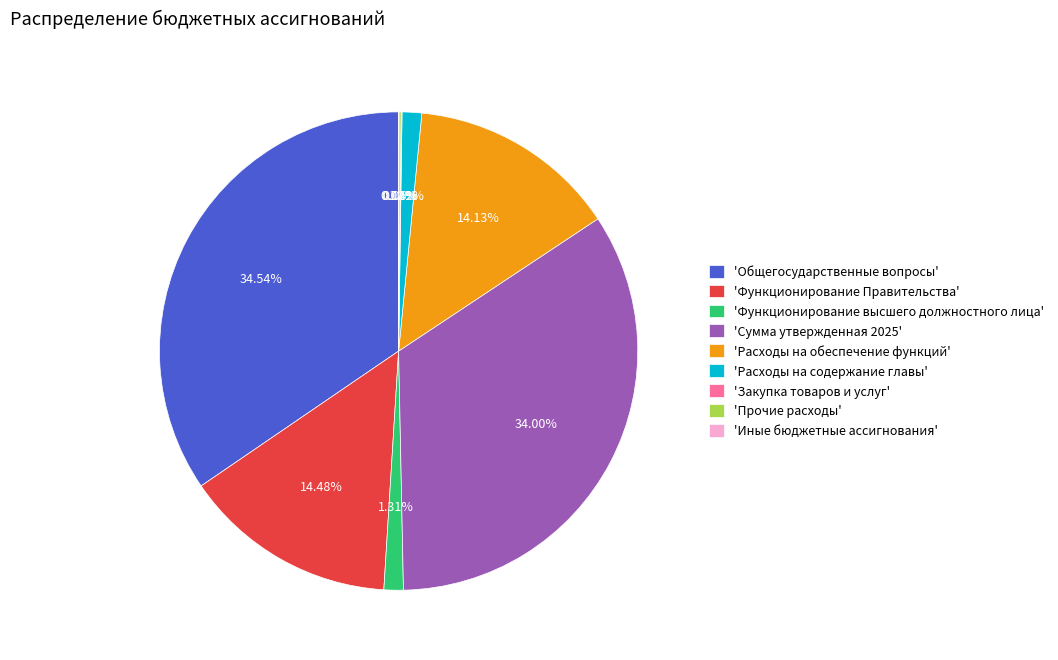

Is there a majority slice in this chart?

No